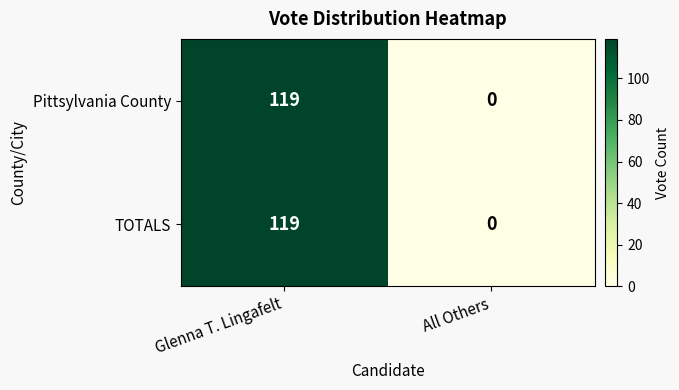

The Pittsylvania County series shows 49 at All Others. True or false?

False